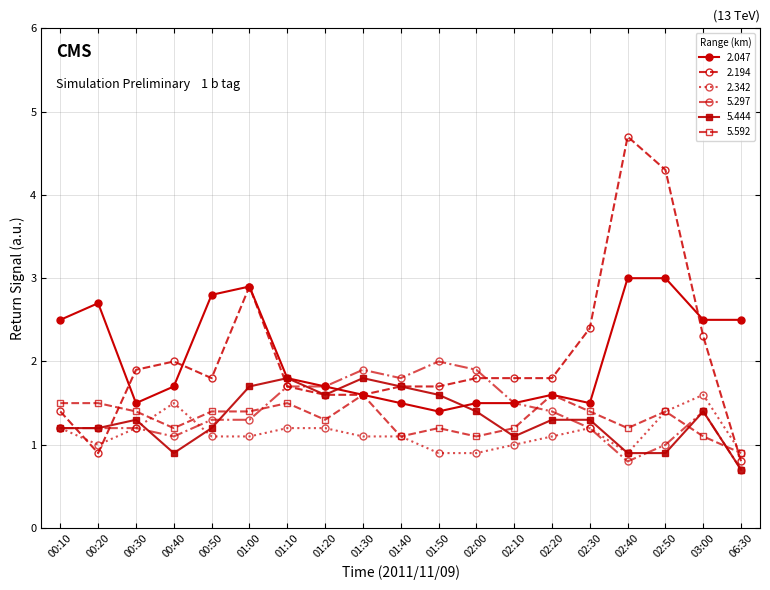

What are all the series names shown in the legend?

2.047, 2.194, 2.342, 5.297, 5.444, 5.592